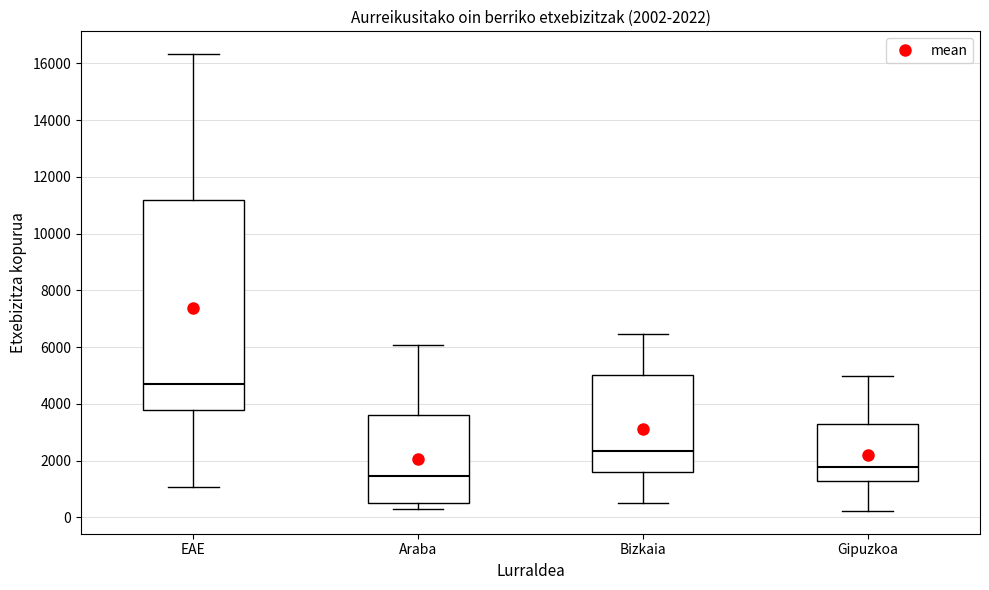

Which box's median line is the highest?

EAE